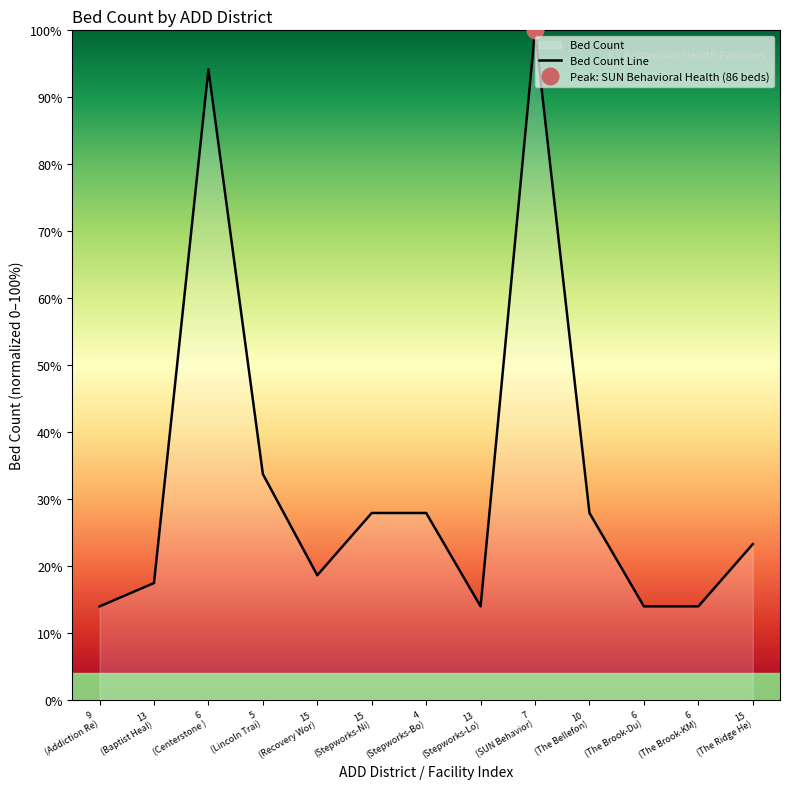

What is the lowest value of the Bed Count Line series?

14.0